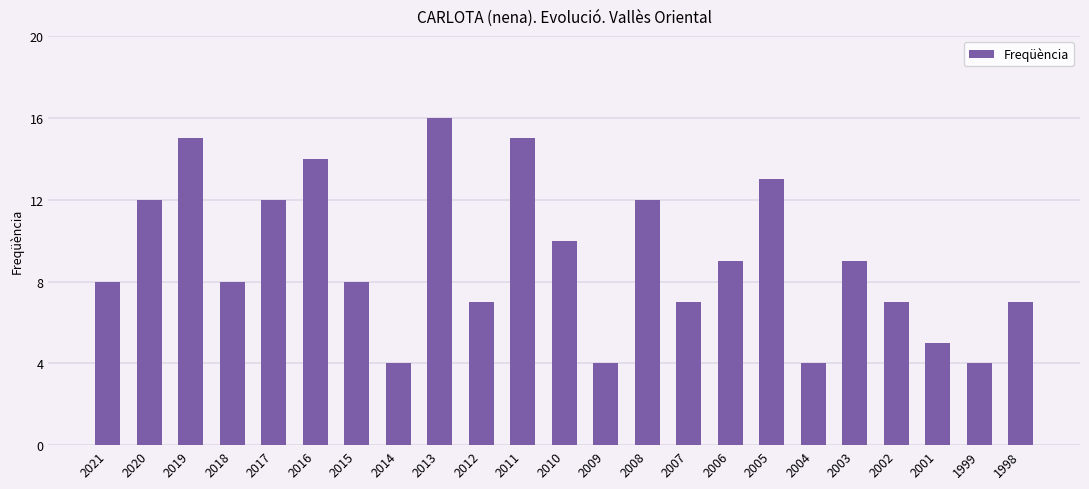

What is the value of the 11th bar from the left?

15